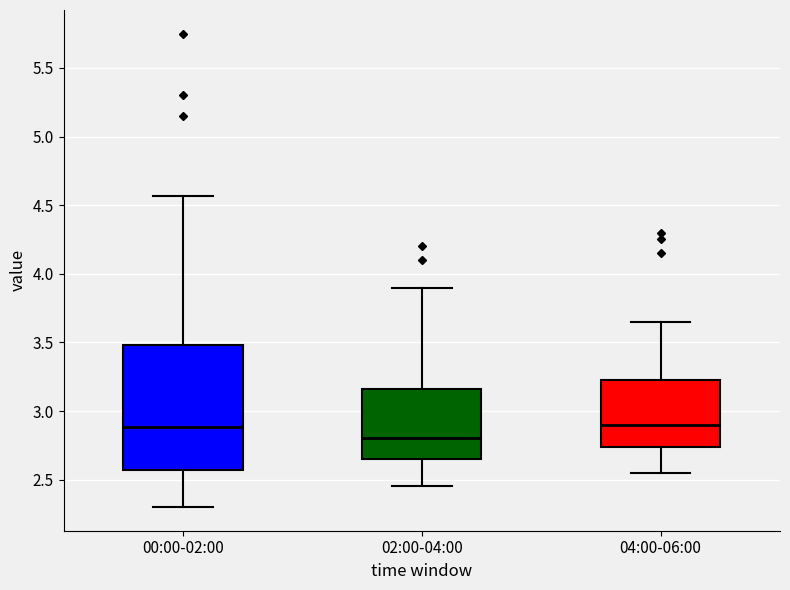

Reading left to right, transcribe this box plot: for each box, give where its median line is, the range the box spans, and where its two whiskers end, as read against the y-axis. The values are not printed on the chart, so give them approximately, as read against the axis.

00:00-02:00: median 2.90, box 2.55 to 3.50, whiskers 2.30 to 4.55
02:00-04:00: median 2.80, box 2.65 to 3.15, whiskers 2.45 to 3.90
04:00-06:00: median 2.90, box 2.75 to 3.25, whiskers 2.55 to 3.65